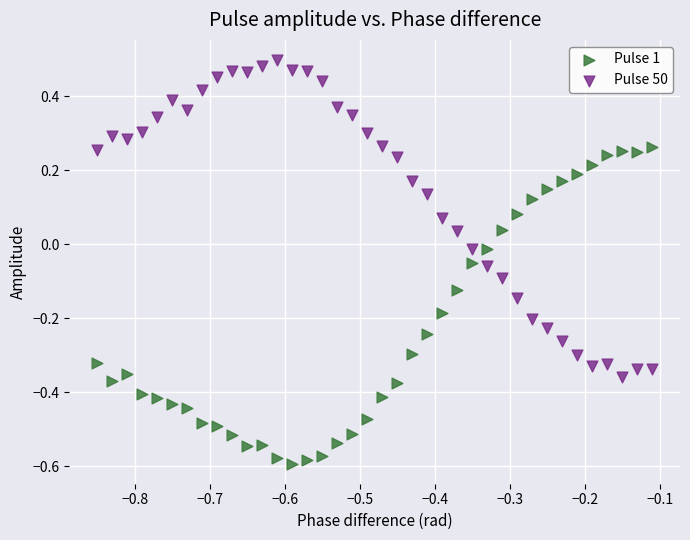

Which series contains the lowest Y value?

Pulse 1